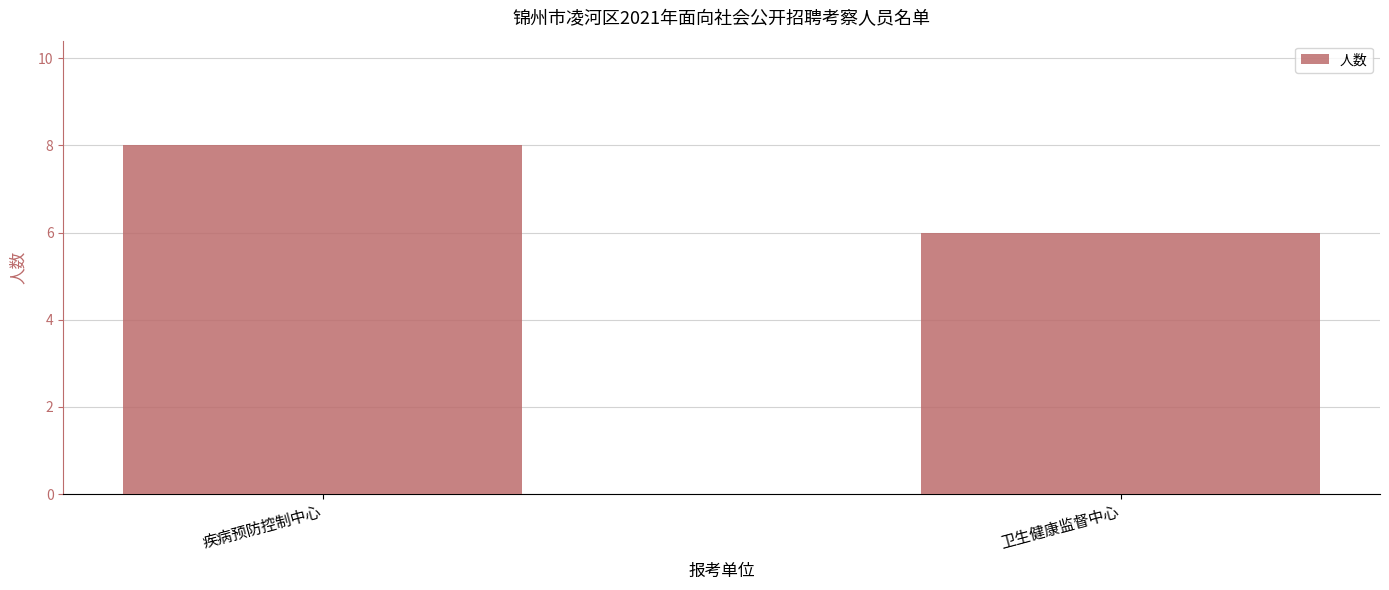

What is the difference between the values at 卫生健康监督中心 and 疾病预防控制中心?

2